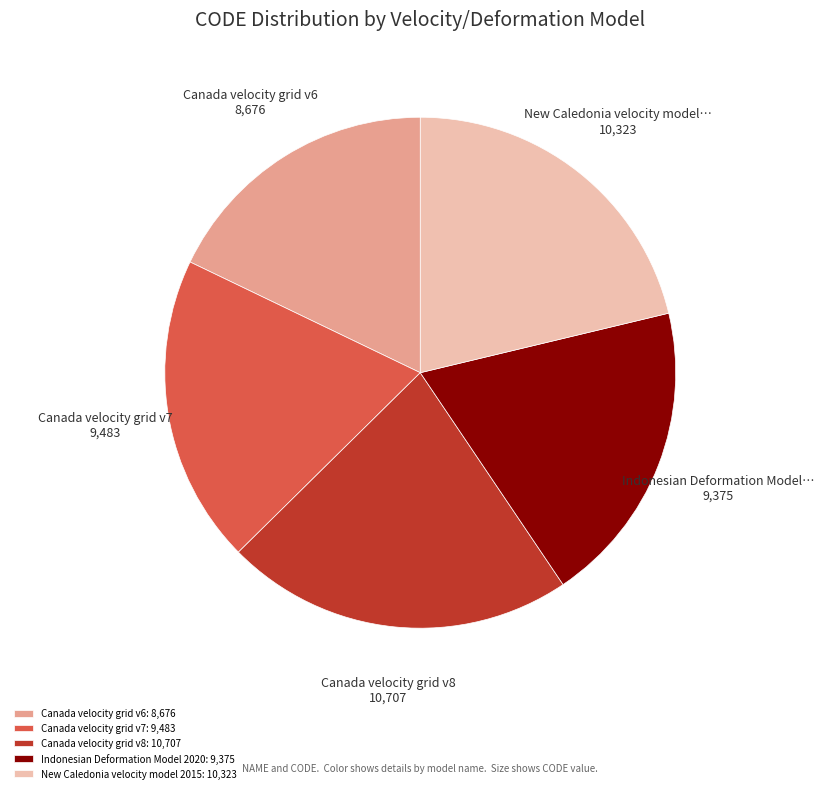

Is it true that Indonesian Deformation Model 2020: 9,375 is 12% of the pie?

False